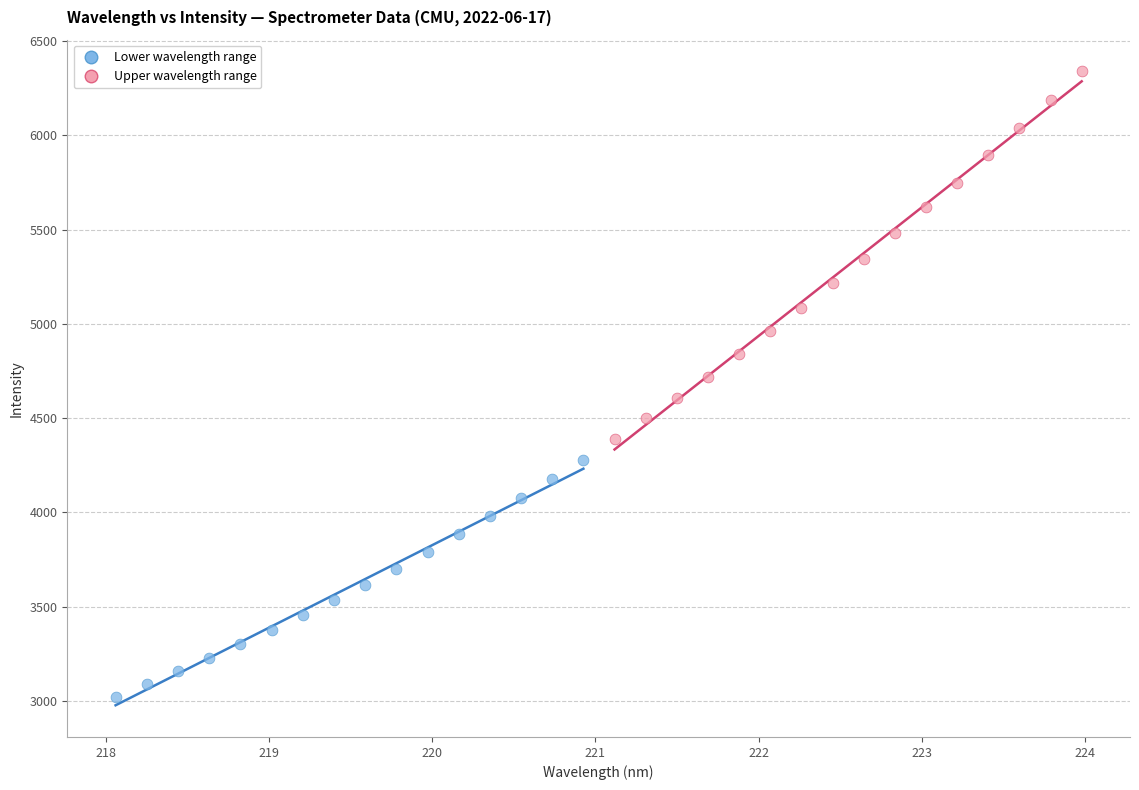

Which series reaches the minimum Y coordinate?

Lower wavelength range